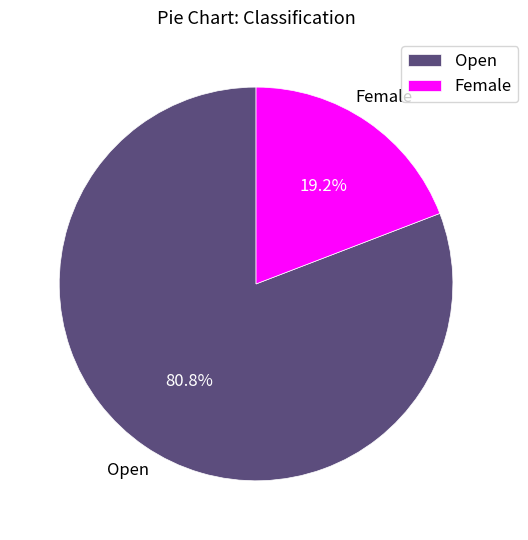

Does Female account for over 50% of the chart?

No